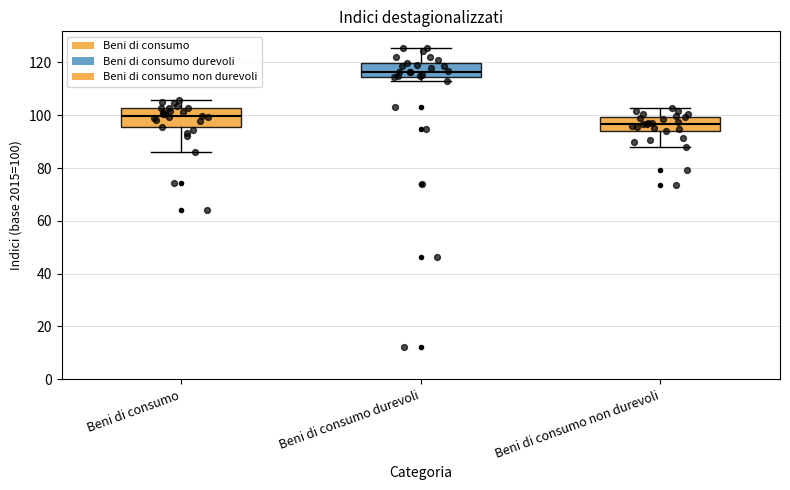

Where does the median line of the box for Beni di consumo durevoli sit on the y-axis? The values are not printed on the chart, so give them approximately, as read against the axis.

116